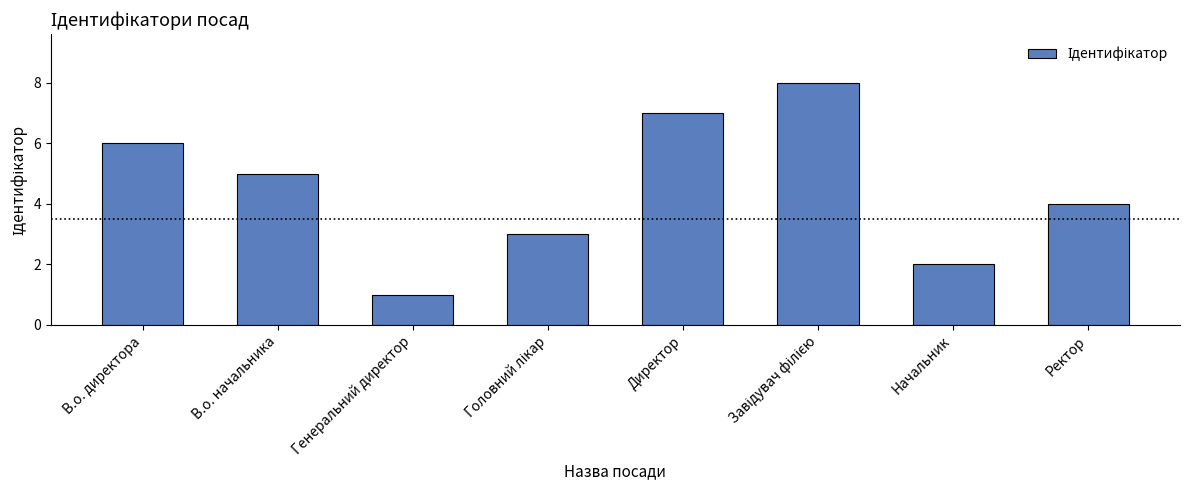

Reading left to right, extract all data points from this chart.

6	5	1	3	7	8	2	4